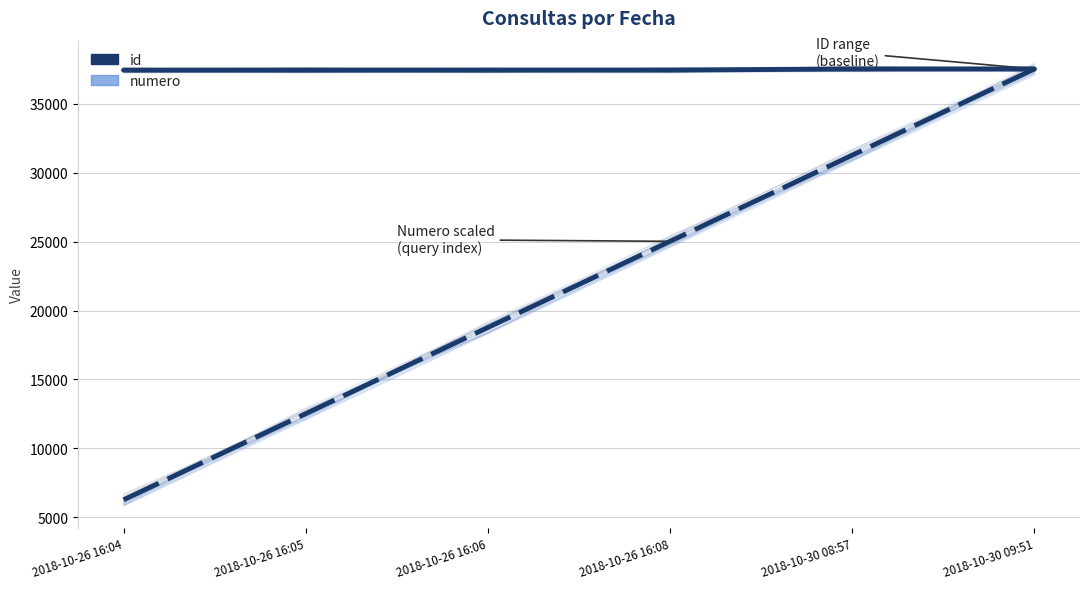

Which category has the highest value in the numero series?

2018-10-30 09:51